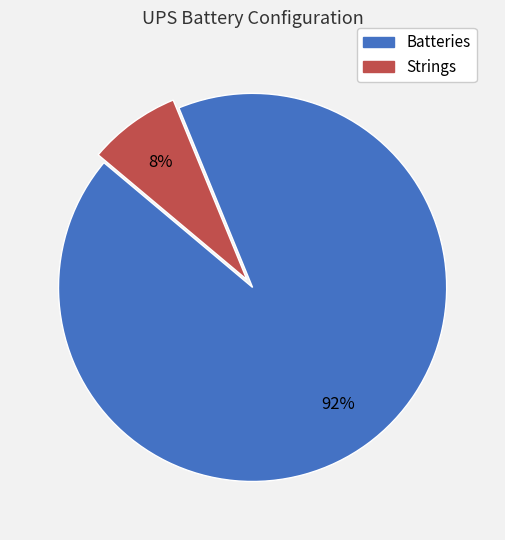

Count the number of slices in the pie.

2